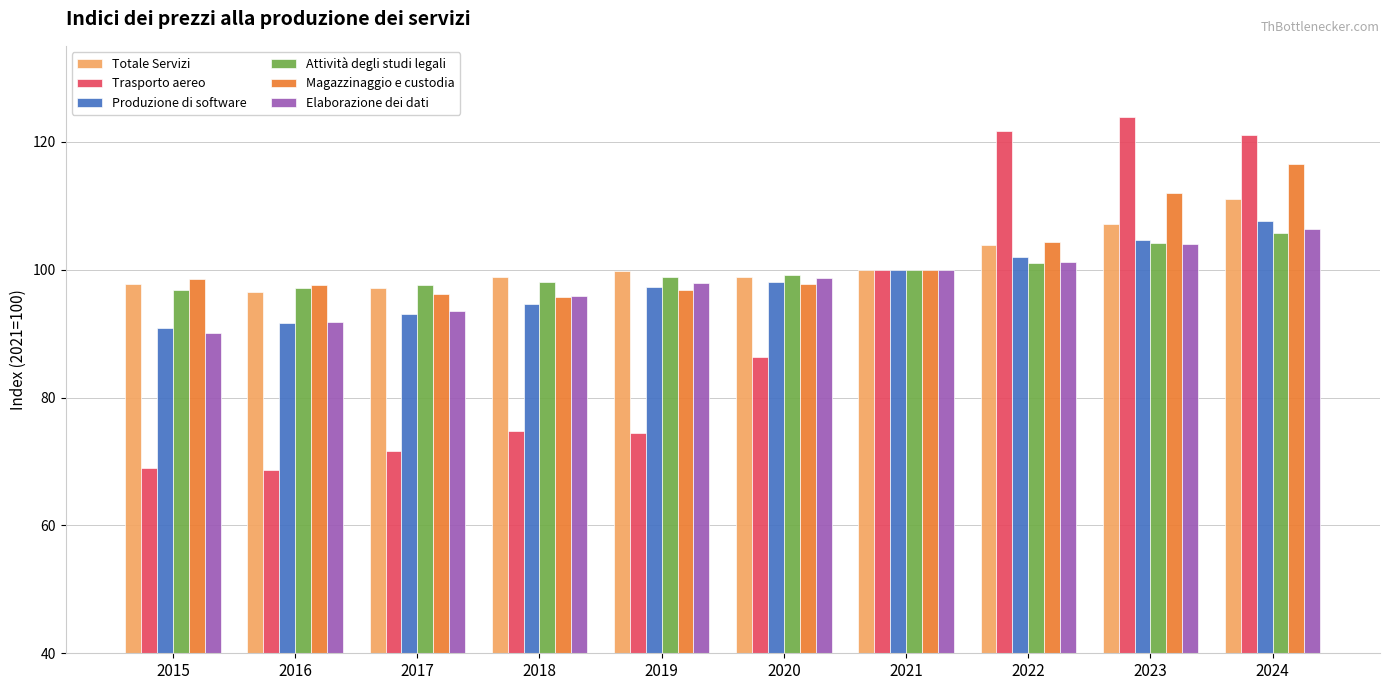

Read the Magazzinaggio e custodia value at 2021.

100.0